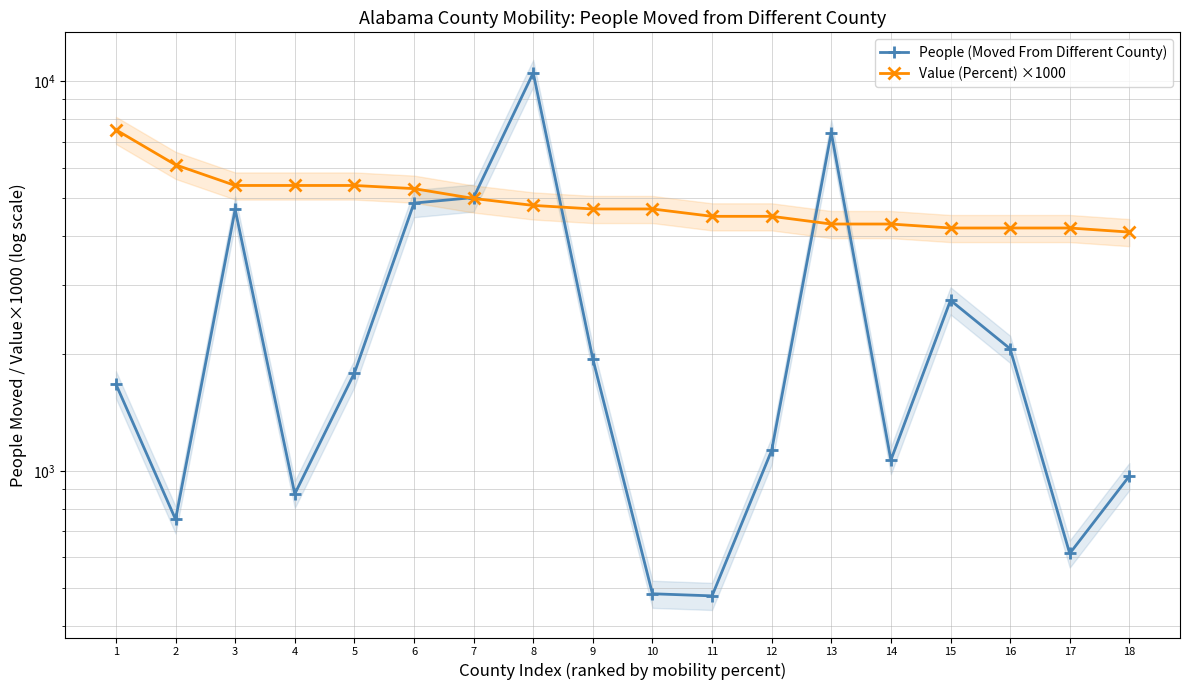

Does the chart have visible grid lines?

Yes